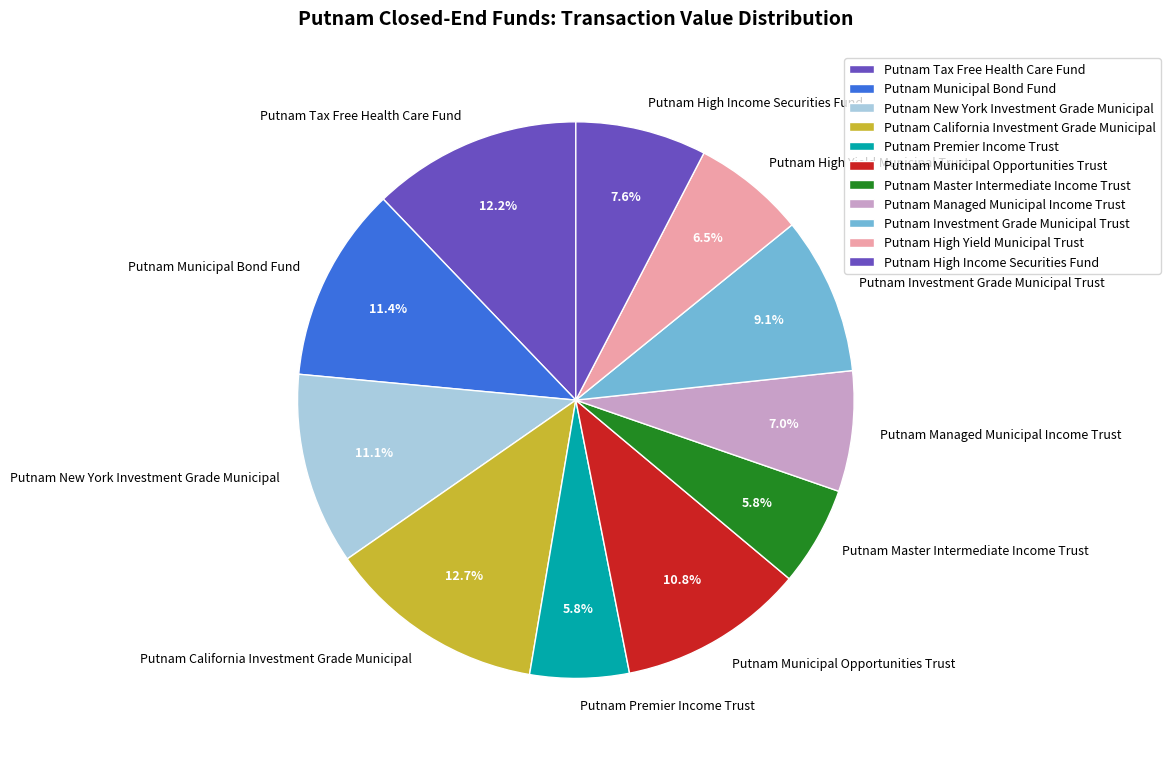

How much of the chart is everything except Putnam High Yield Municipal Trust?

93.5%